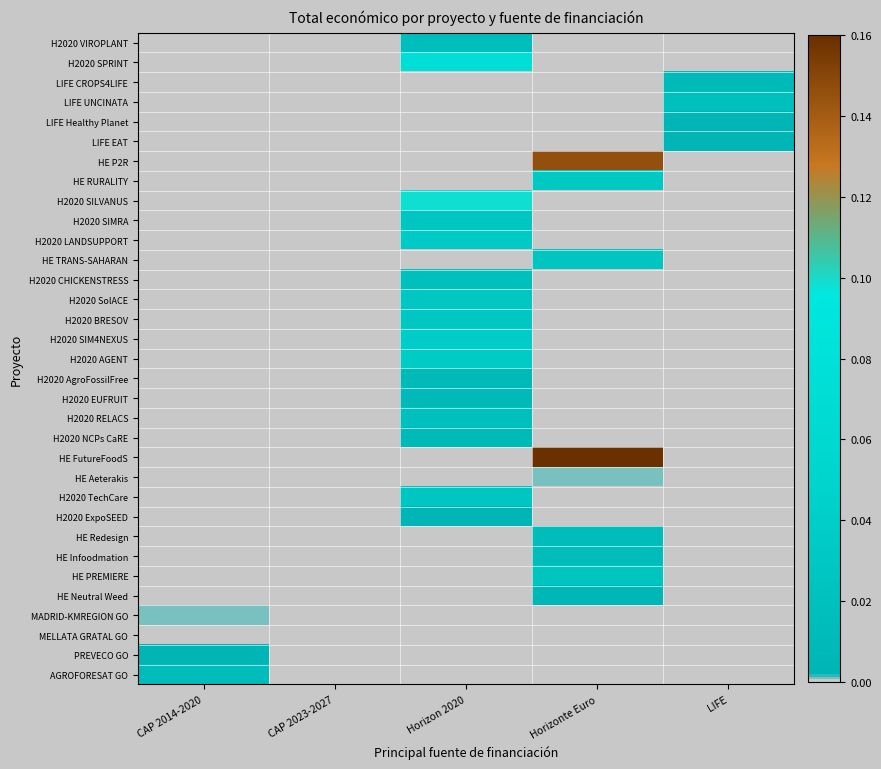

At how many categories does at least one series exceed 0?

5